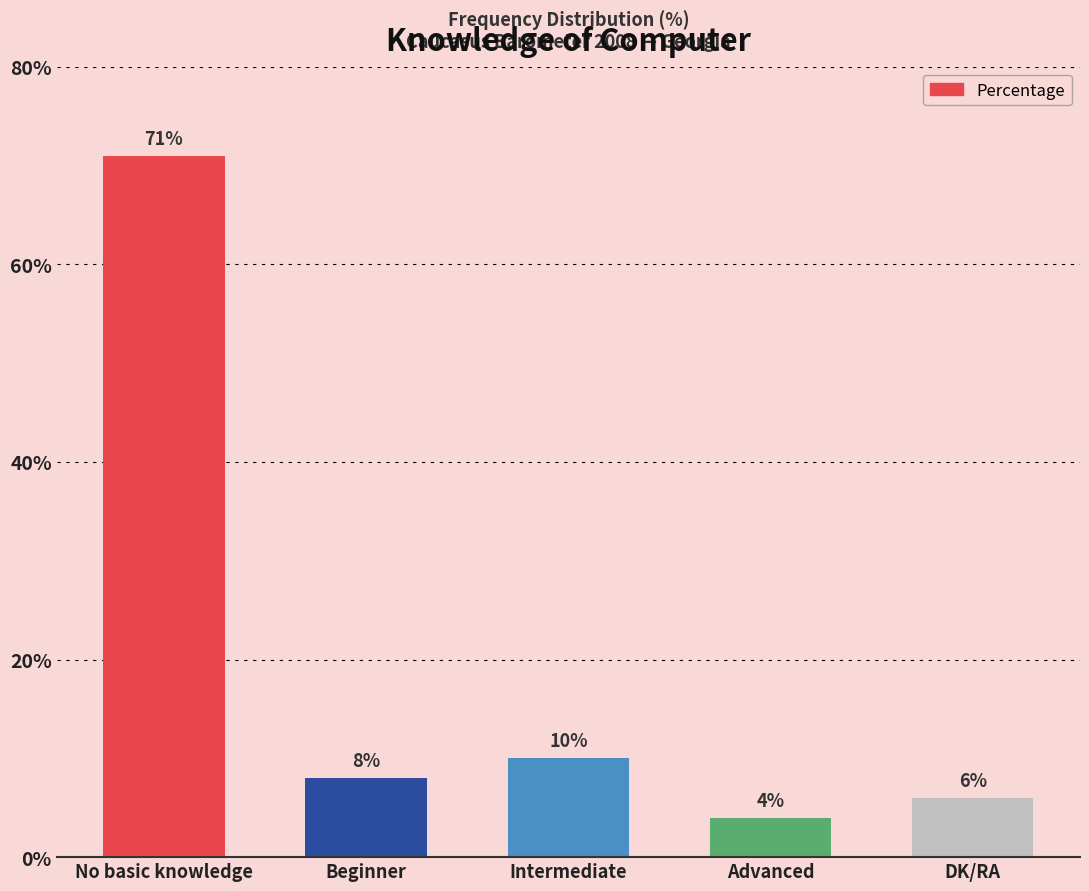

What is the sum of all values?

99